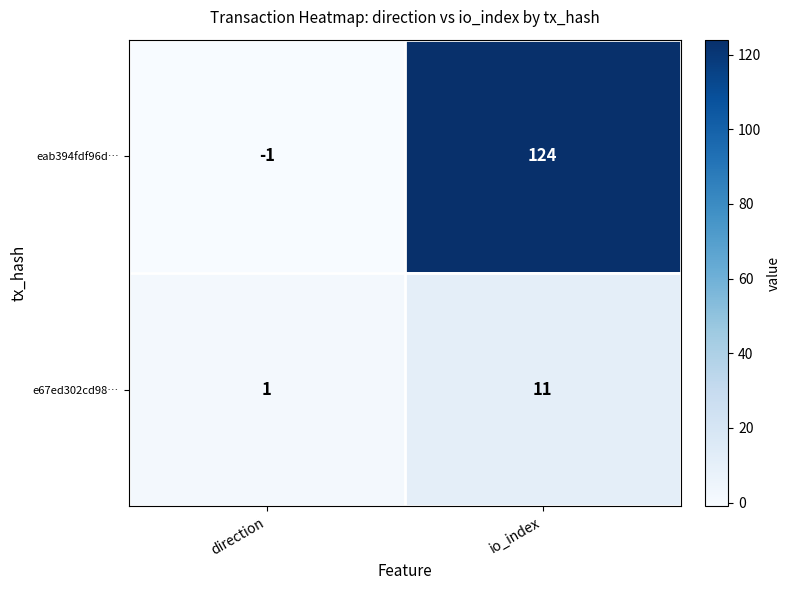

What is the average value of the e67ed302cd98… series?

6